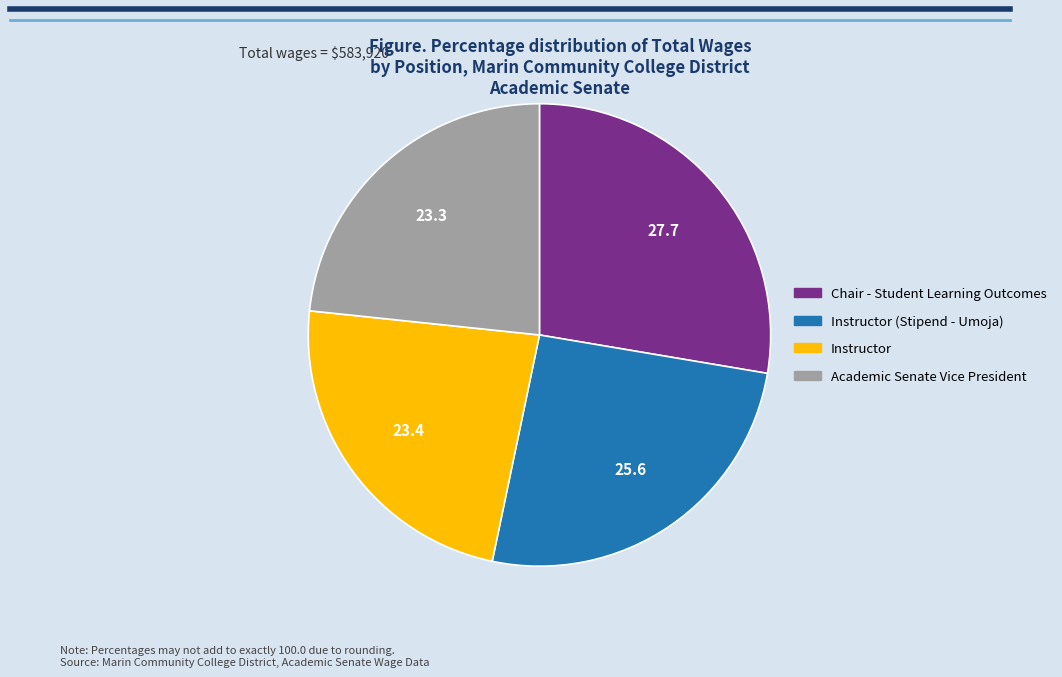

Which category has the biggest portion of the pie?

Chair - Student Learning Outcomes